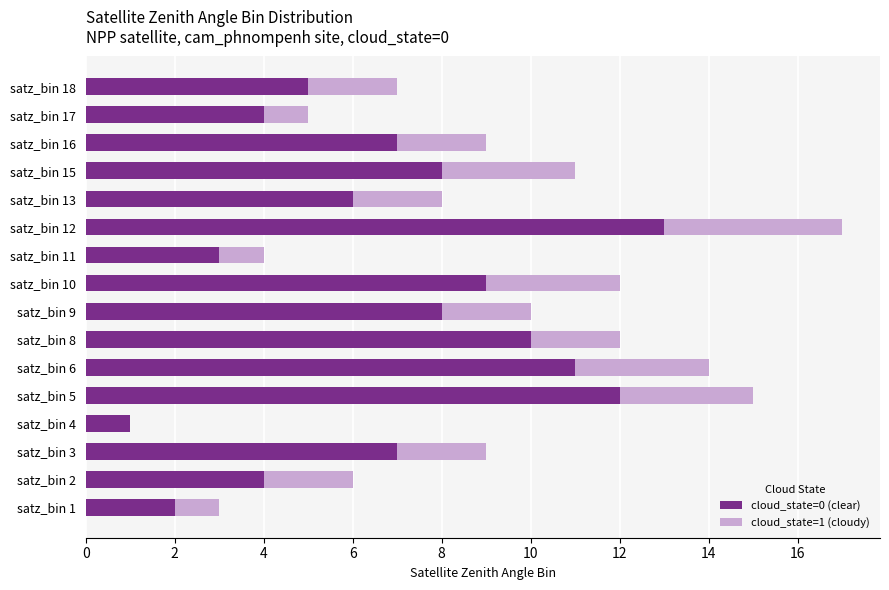

At which label does cloud_state=0 (clear) reach its peak?

satz_bin 12